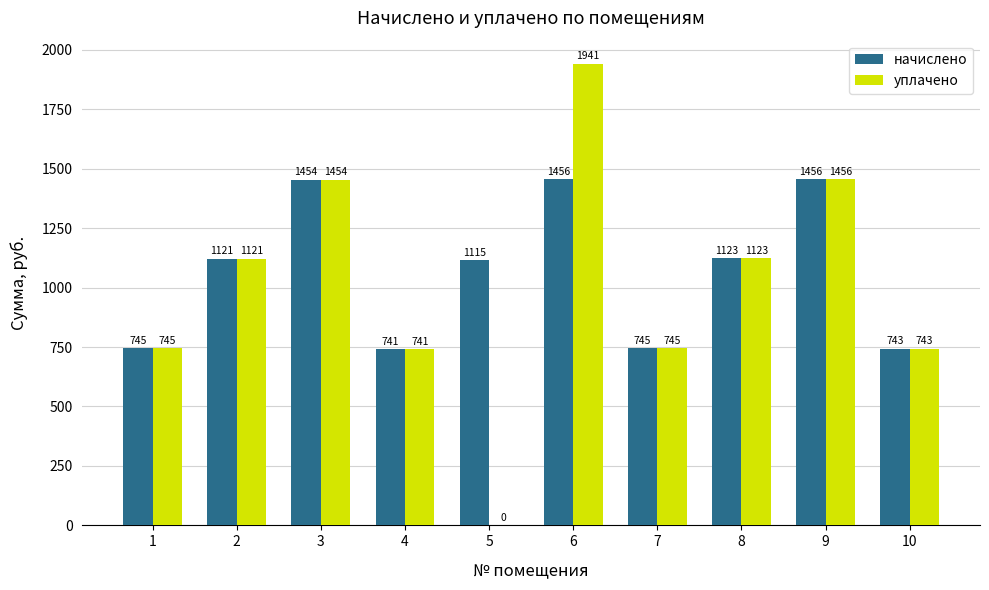

What is the highest value of the уплачено series?

1941.1